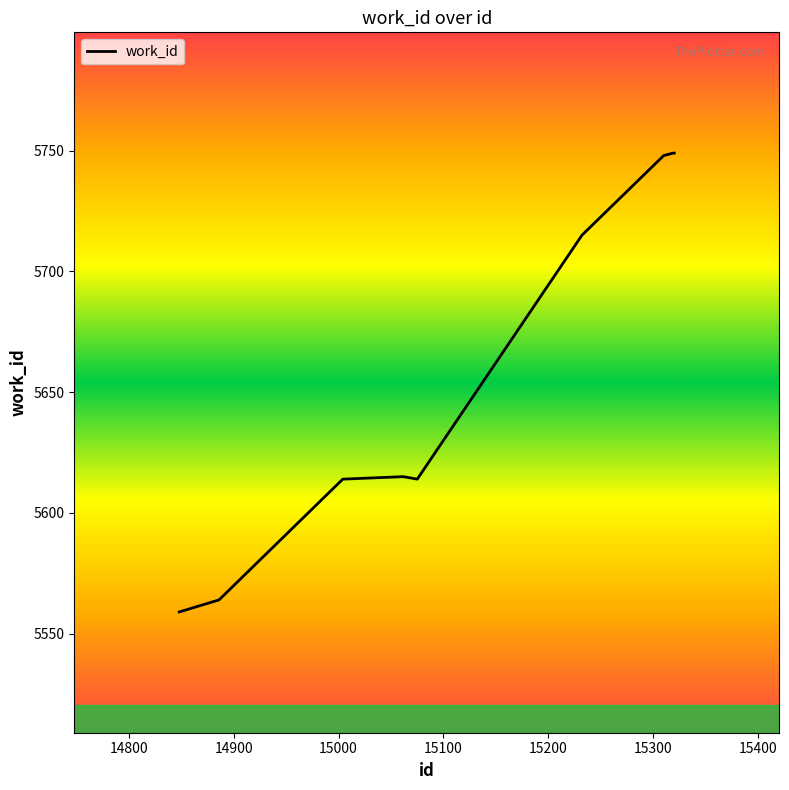

What is the difference between the maximum and minimum values?

190